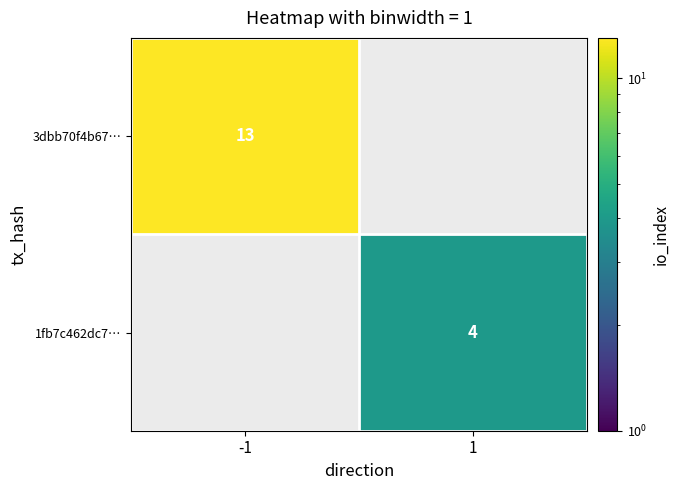

Count the number of data series in this chart.

2